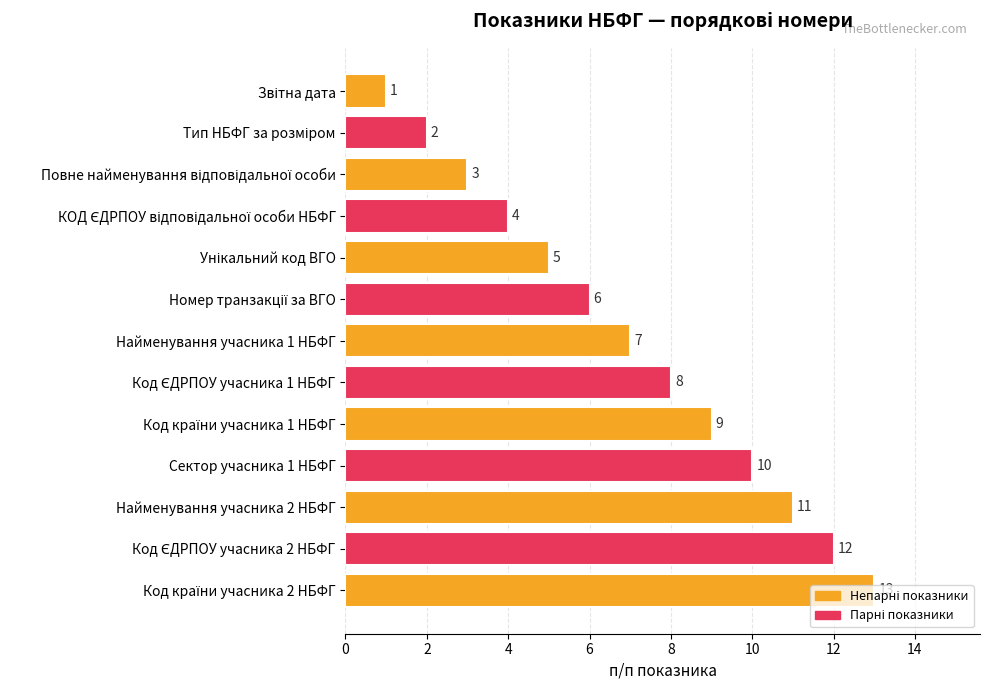

What is the sum of all values?

91